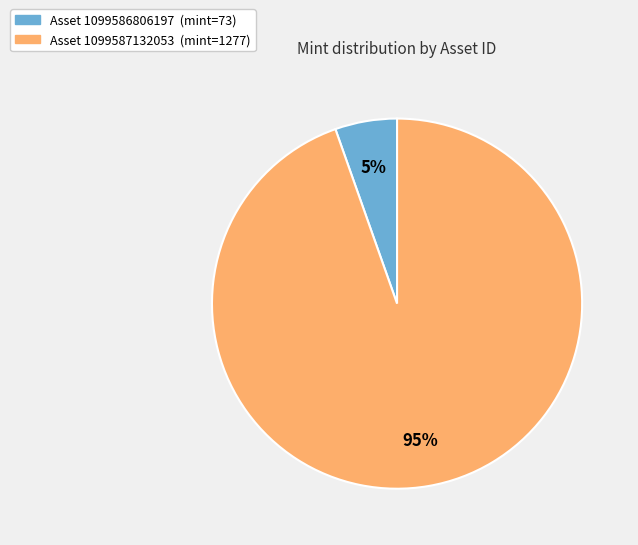

To the nearest percent, what is the average slice percentage?

50%